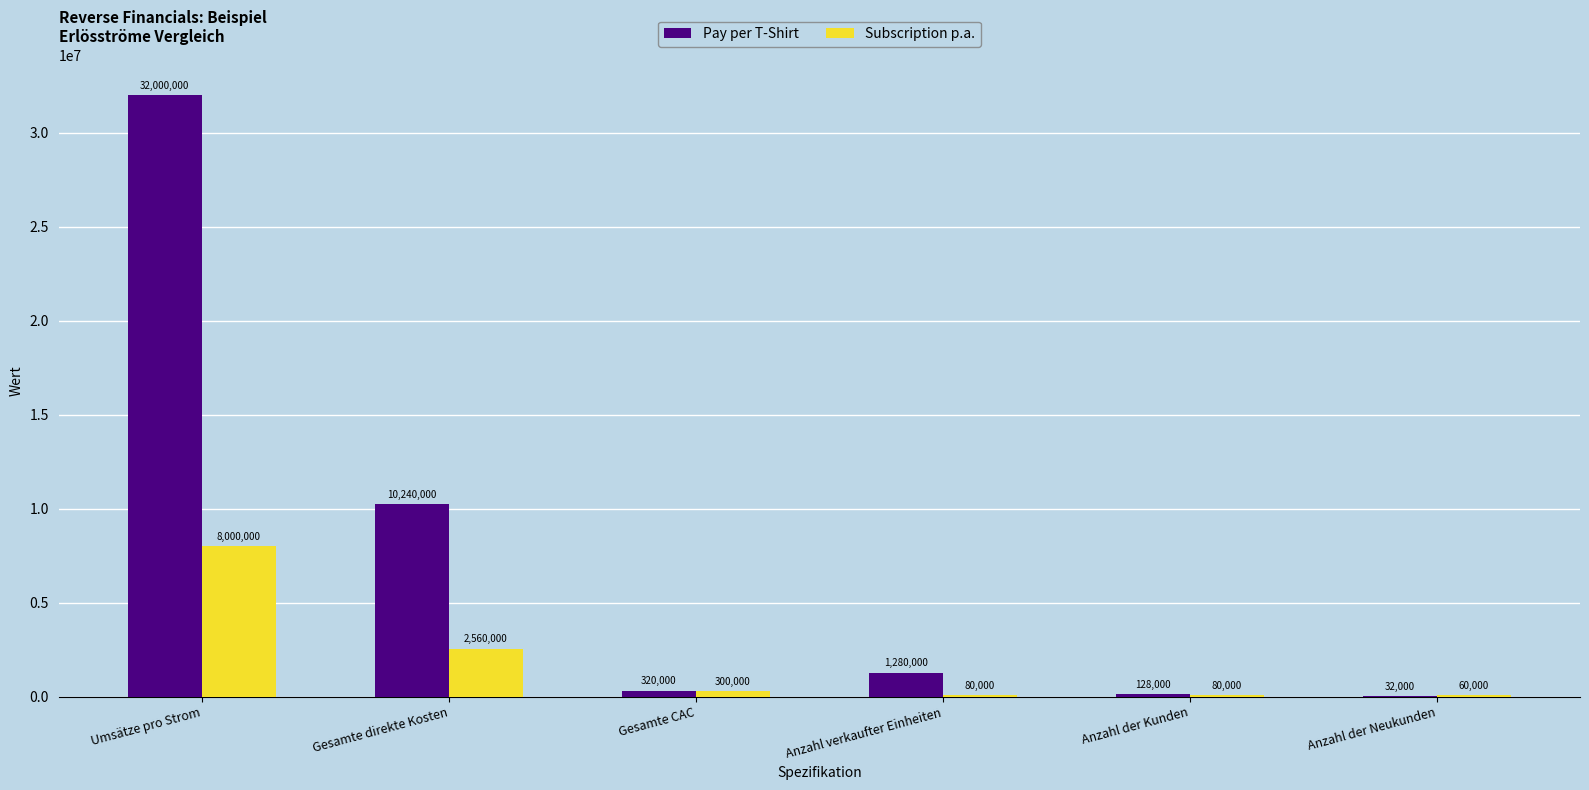

What is the maximum value shown in the chart?

32000000